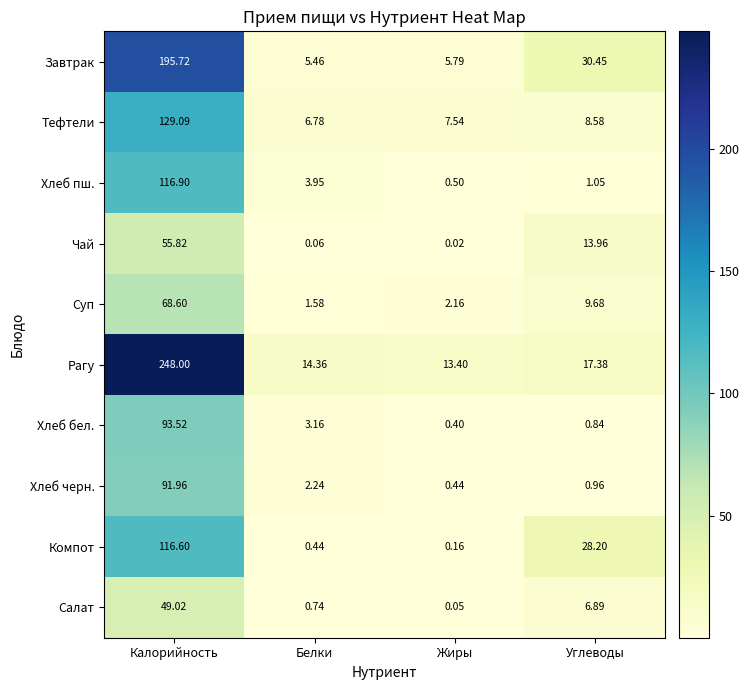

Is the value of Хлеб бел. at Жиры greater than the value of Суп at Углеводы?

No